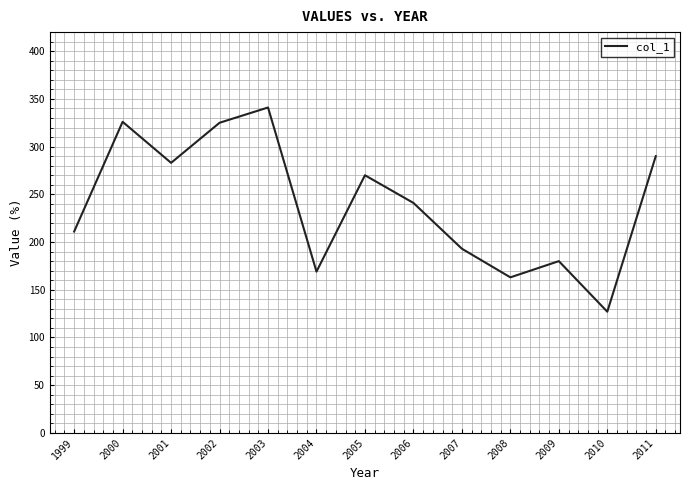

How many interior local valleys (lower than both neighbors) does the data have?

4